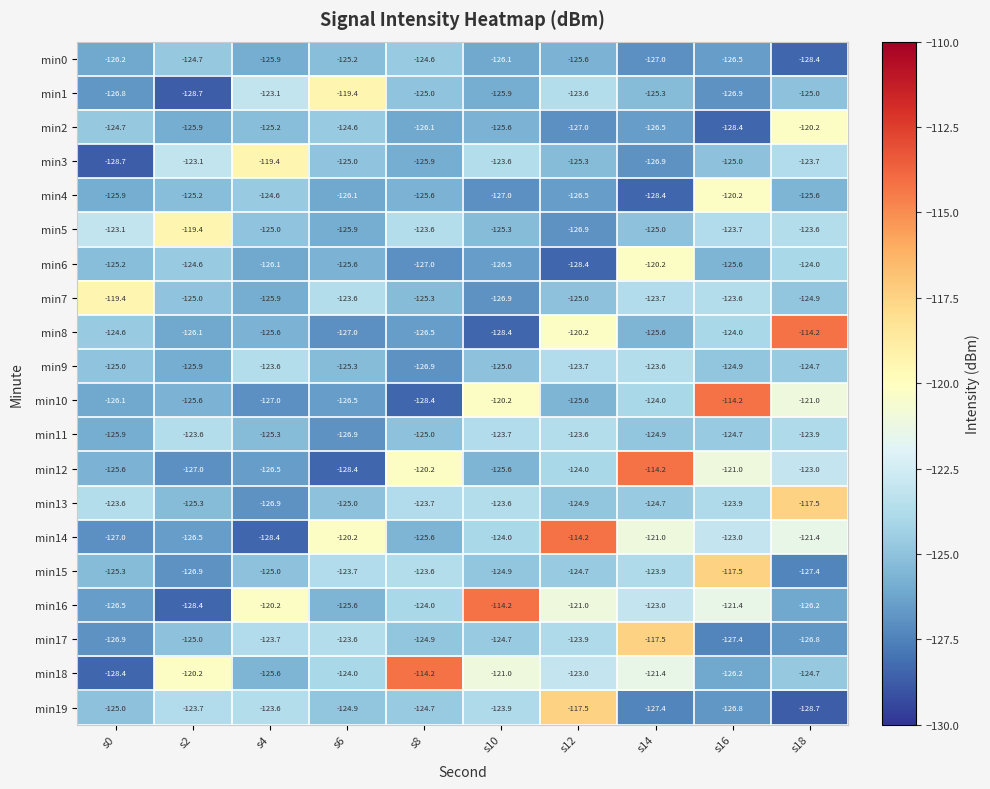

Which series has the largest total across all categories?

min18